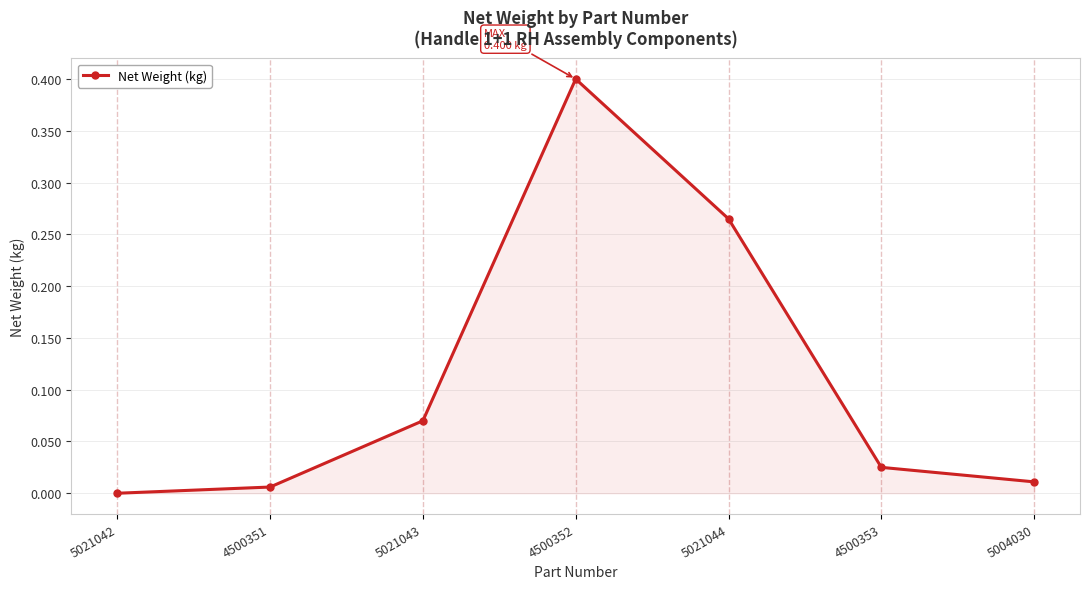

Which category has the highest value across all series?

4500352